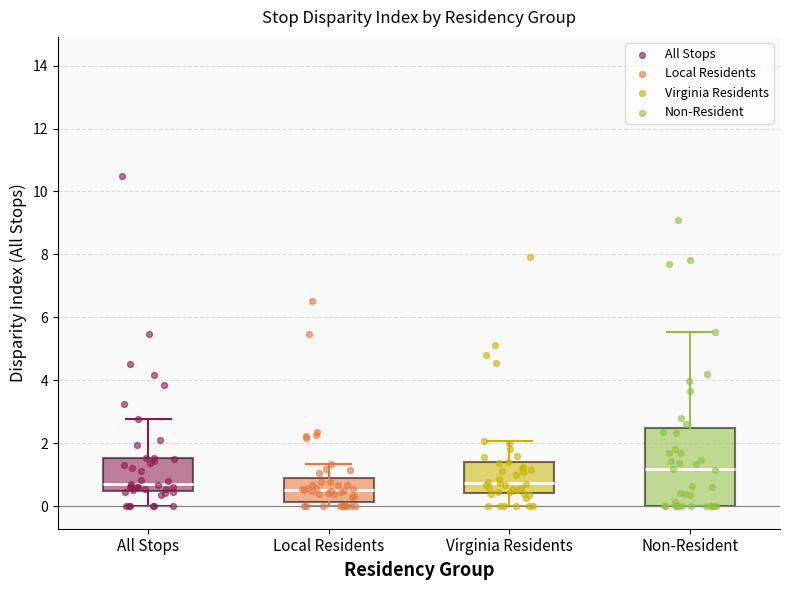

Where is the lower edge of the box for Non-Resident on the y-axis? The values are not printed on the chart, so give them approximately, as read against the axis.

0.0